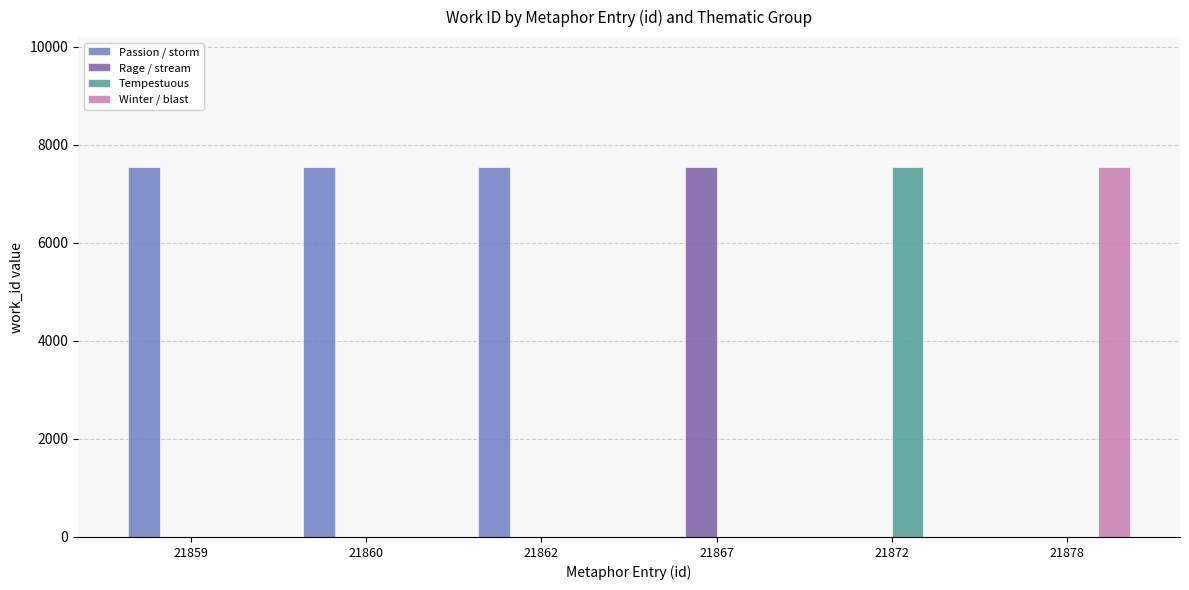

What is the difference between the Rage / stream values at 21867 and 21862?

7550